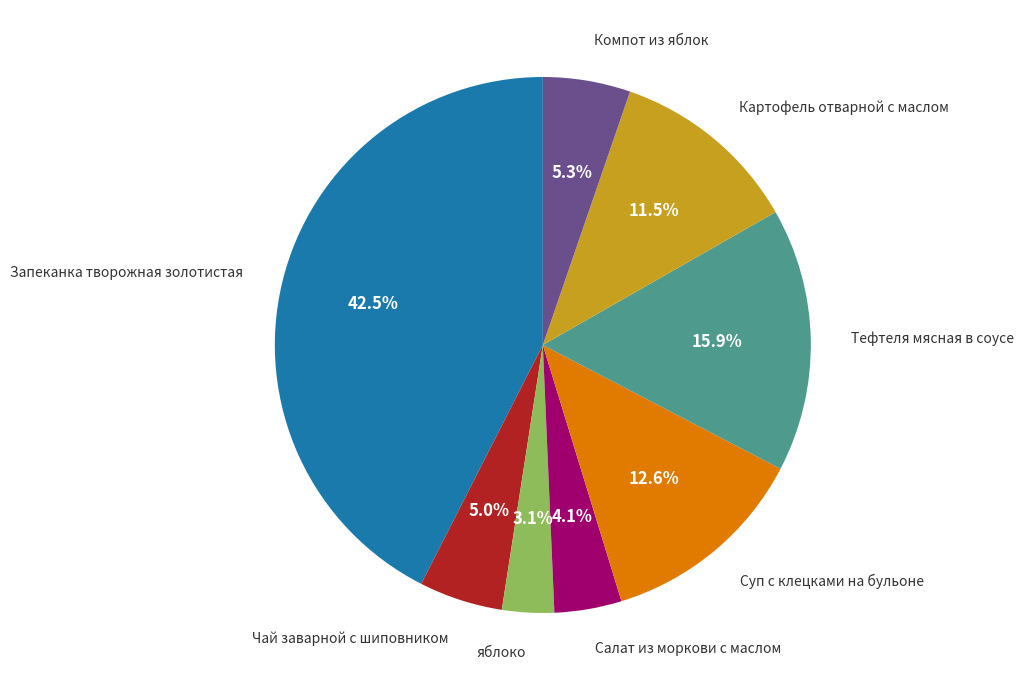

Is there a majority slice in this chart?

No